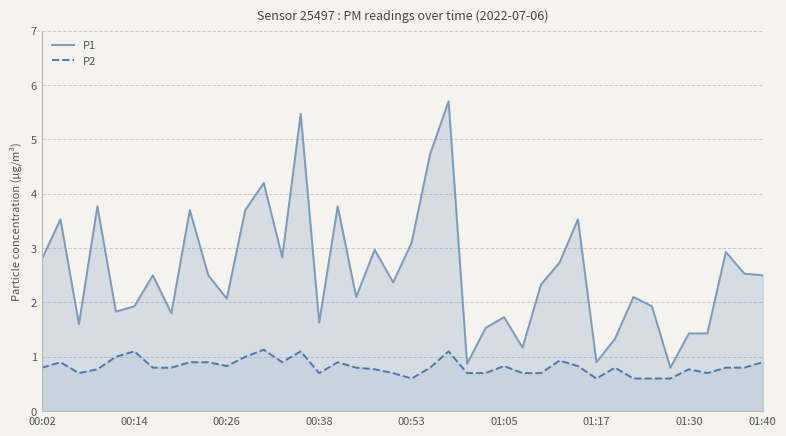

True or false: P2 and P1 cross at least once.

False